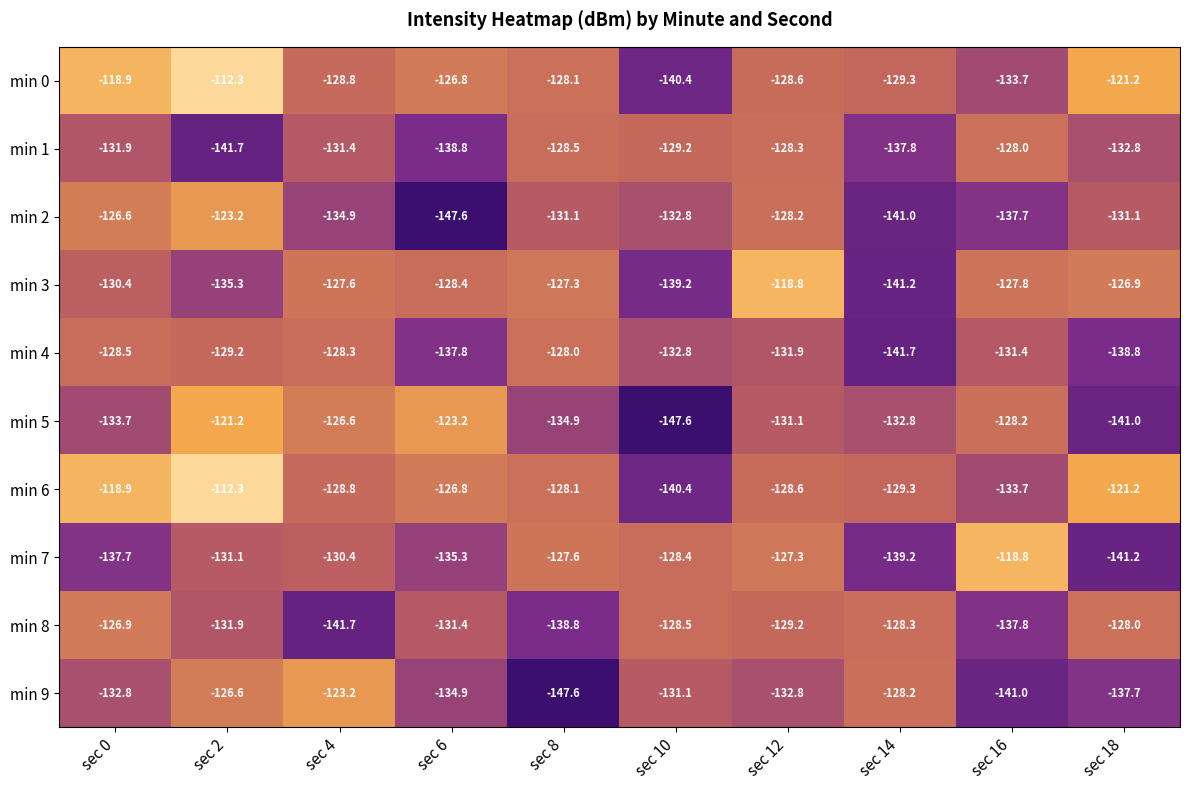

Which category has the lowest value in the min 4 series?

sec 14